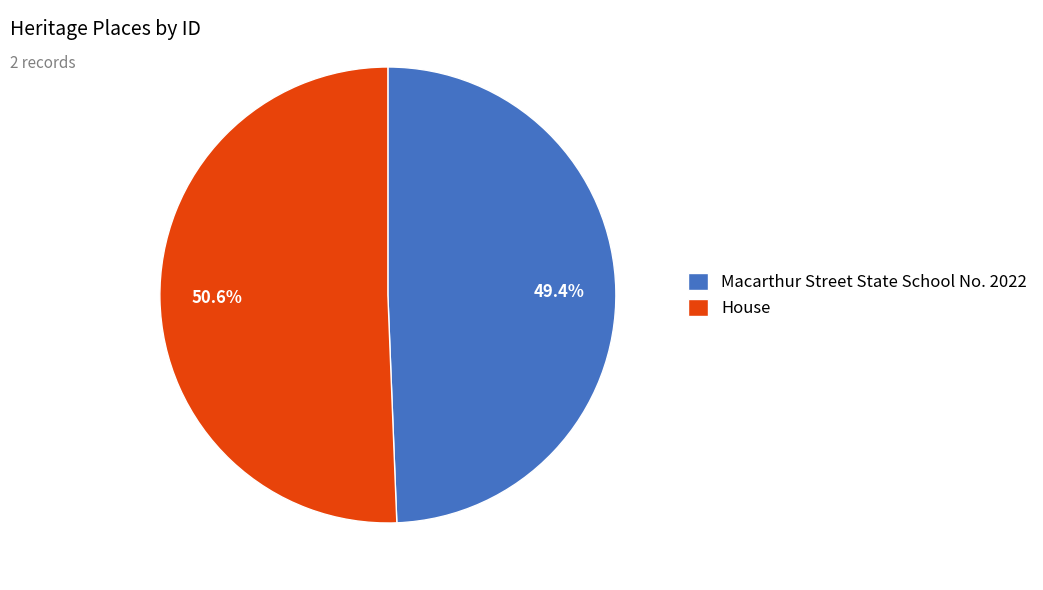

True or false: Macarthur Street State School No. 2022 accounts for 49% of the total.

True